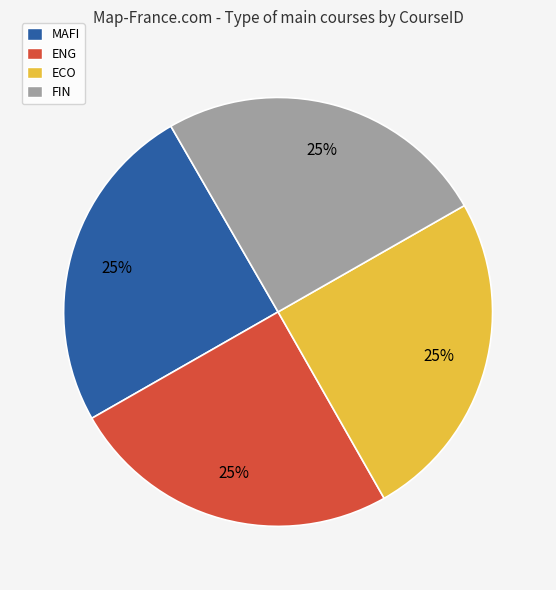

What percentage is the FIN slice, to the nearest percent?

25%